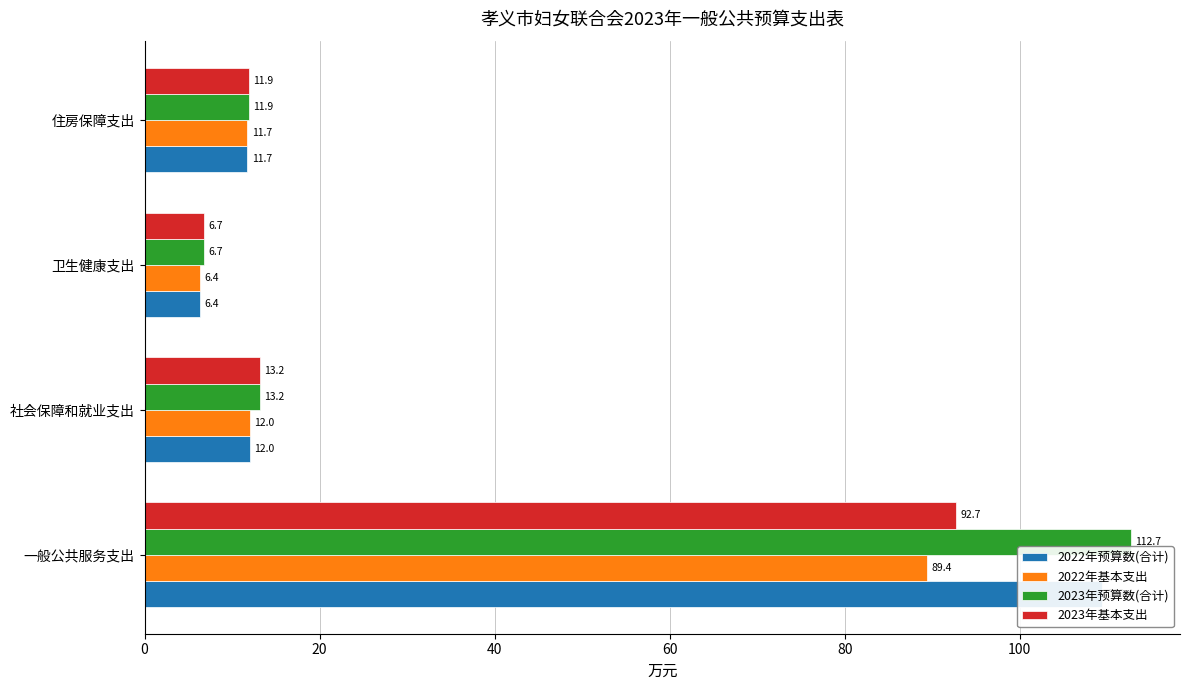

What is the minimum value shown in the chart?

6.4